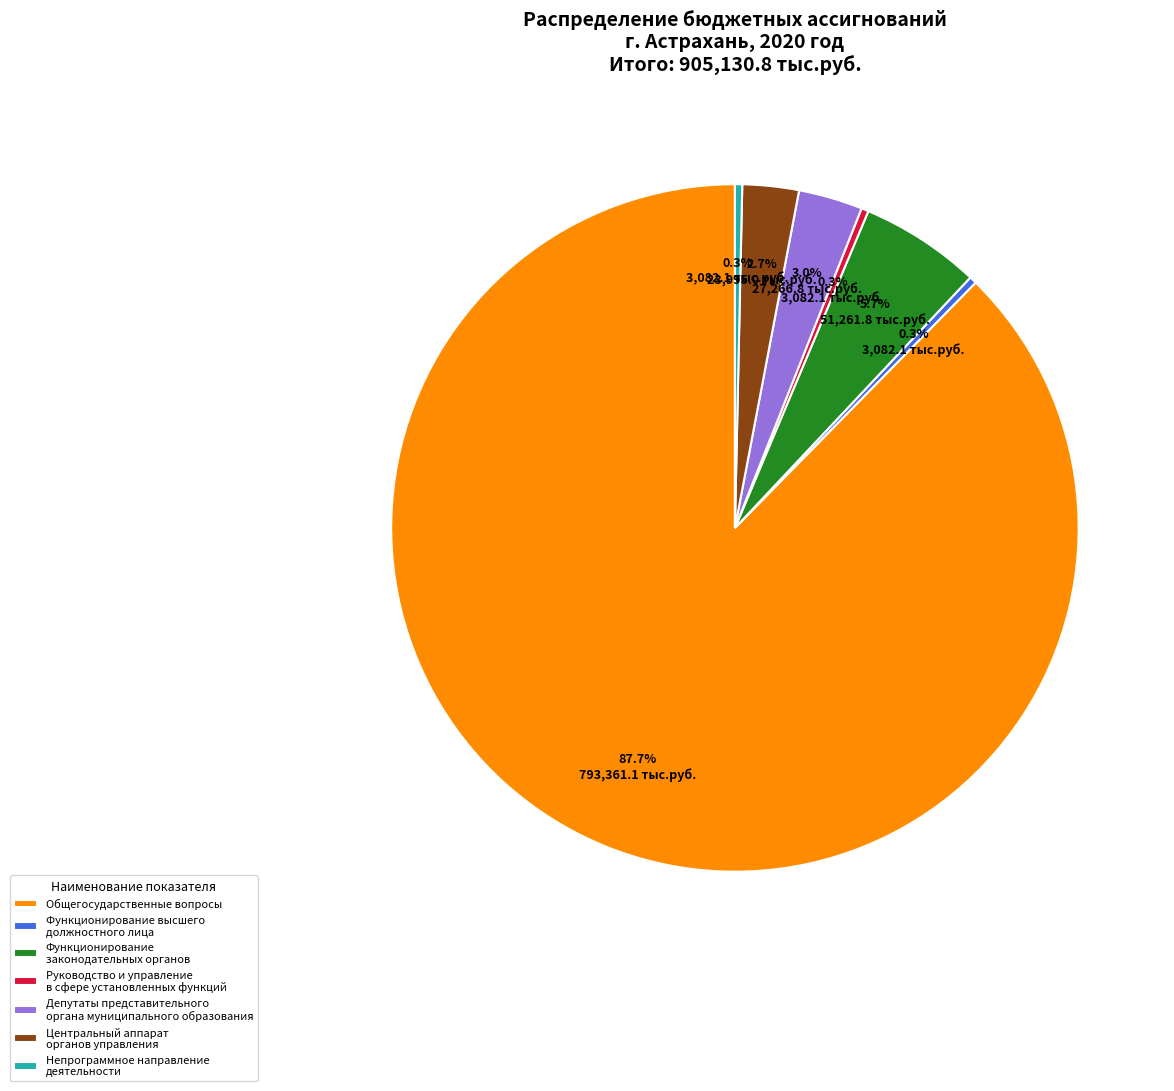

Is there any slice that represents more than half of the pie?

Yes